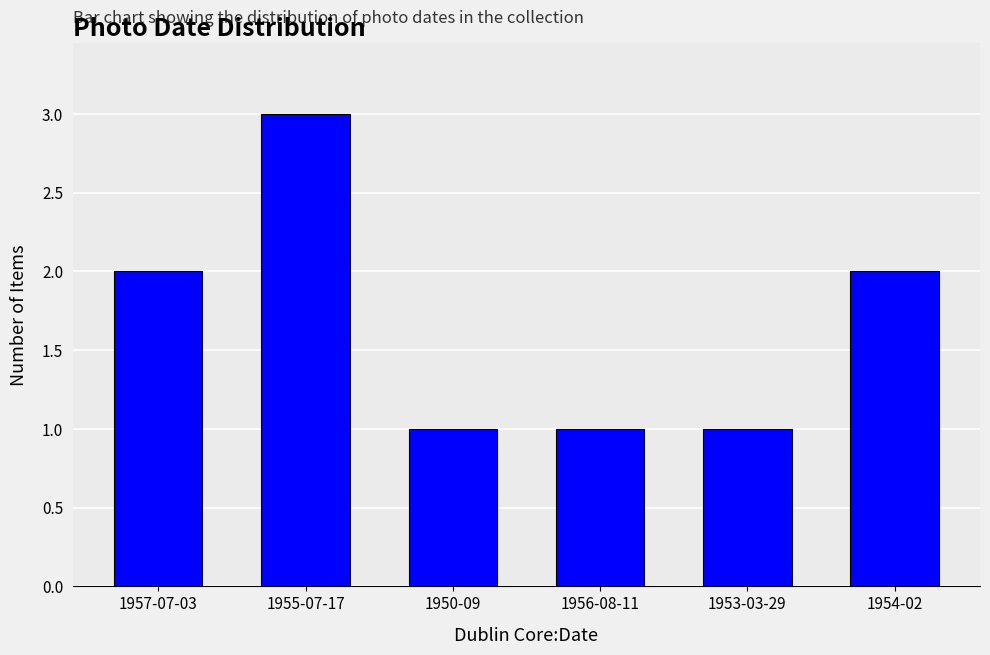

How many series are shown in this chart?

1